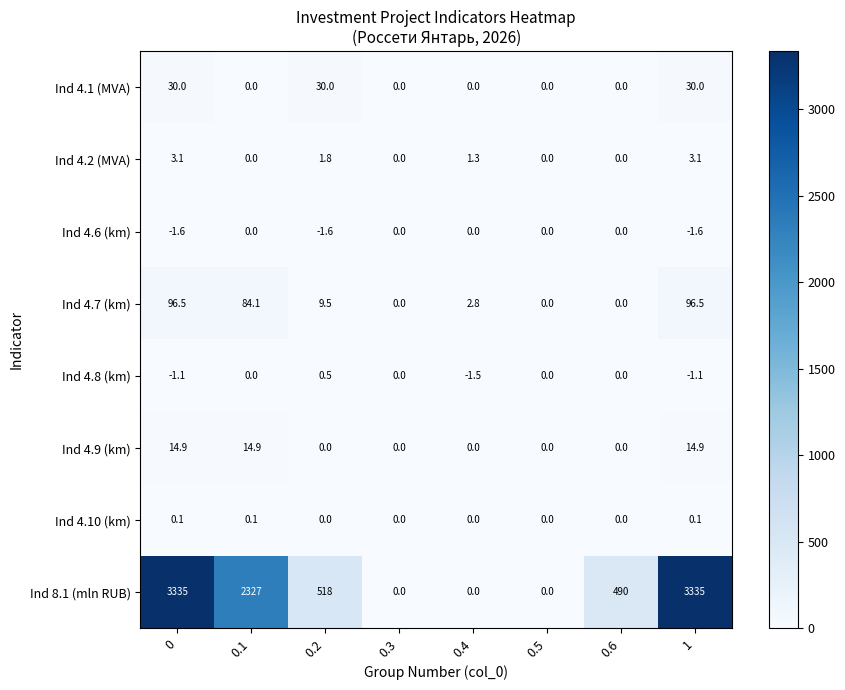

Which series has the largest total across all categories?

Ind 8.1 (mln RUB)